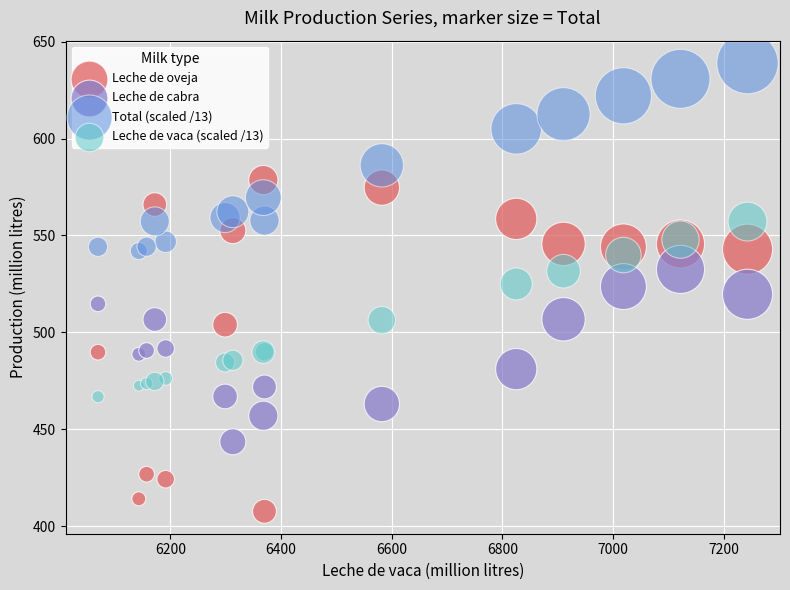

Which series has the largest Y range (max minus min)?

Leche de oveja